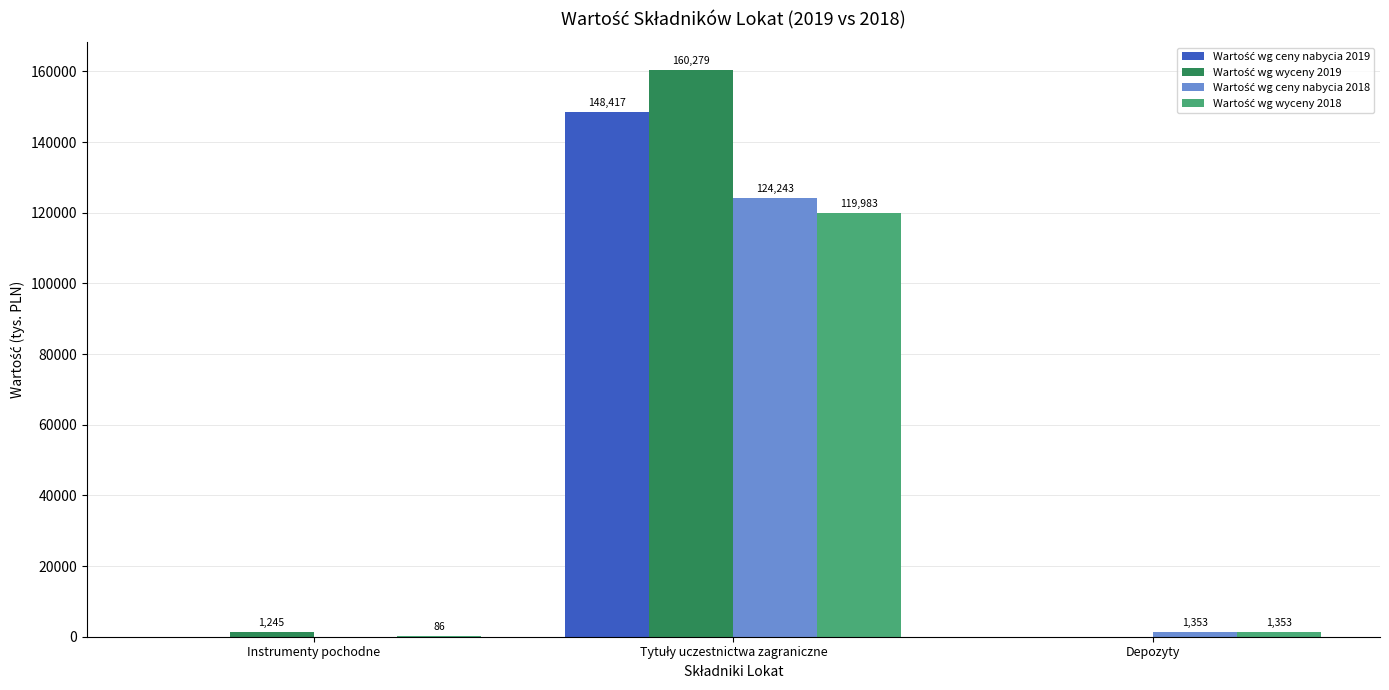

Are the bars grouped side by side (vs. stacked)?

Yes